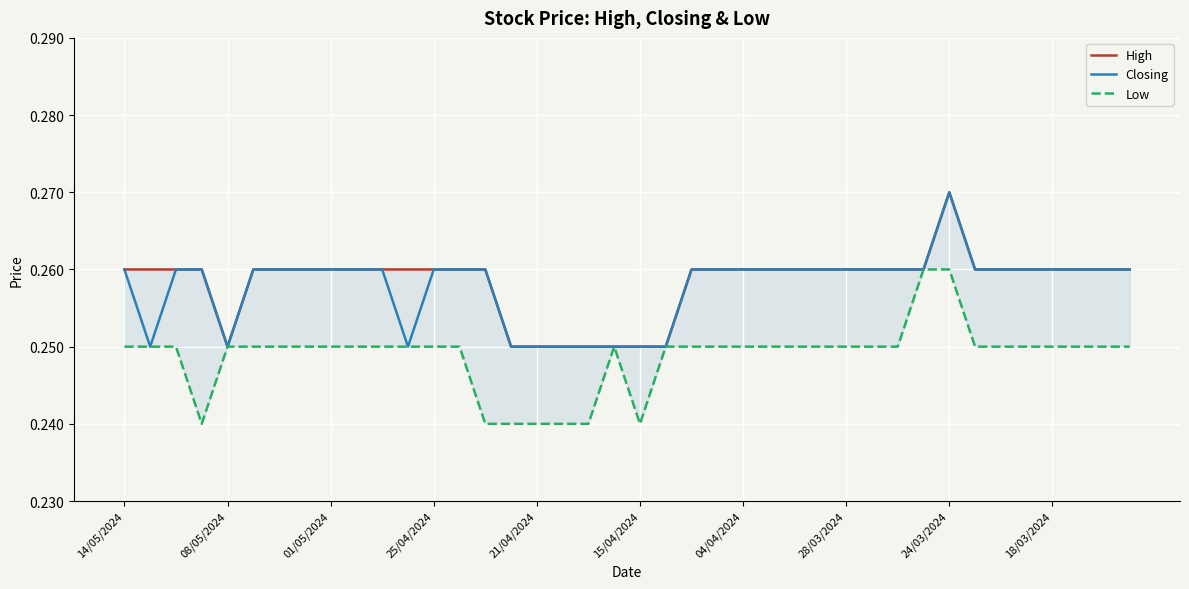

What is the sum of the Closing values at 30 and 18/03/2024?

0.5